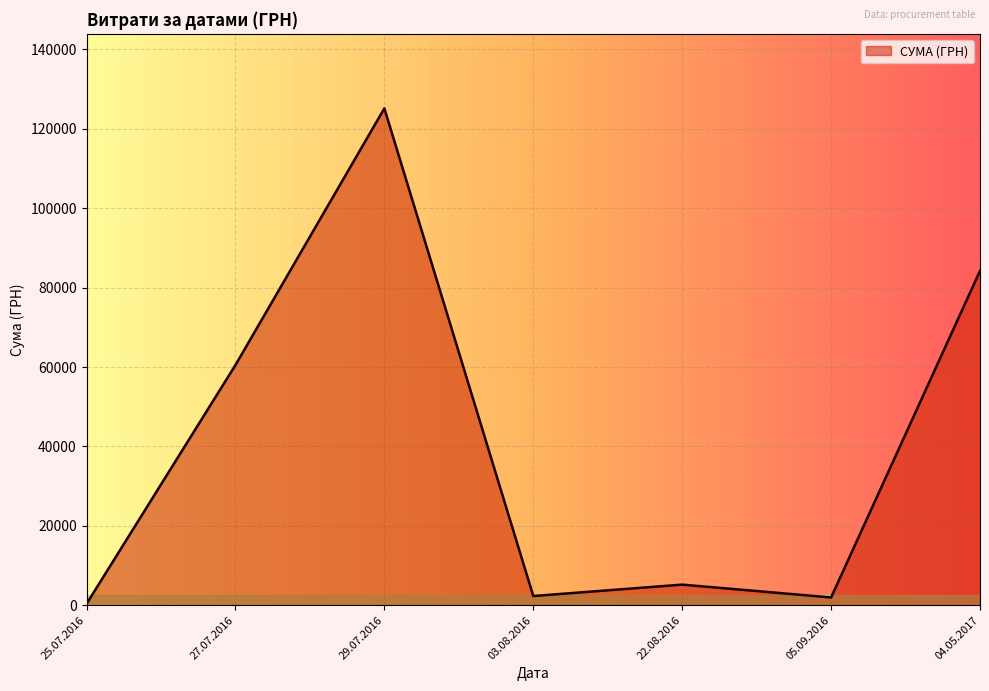

How many lines are shown in the chart?

1